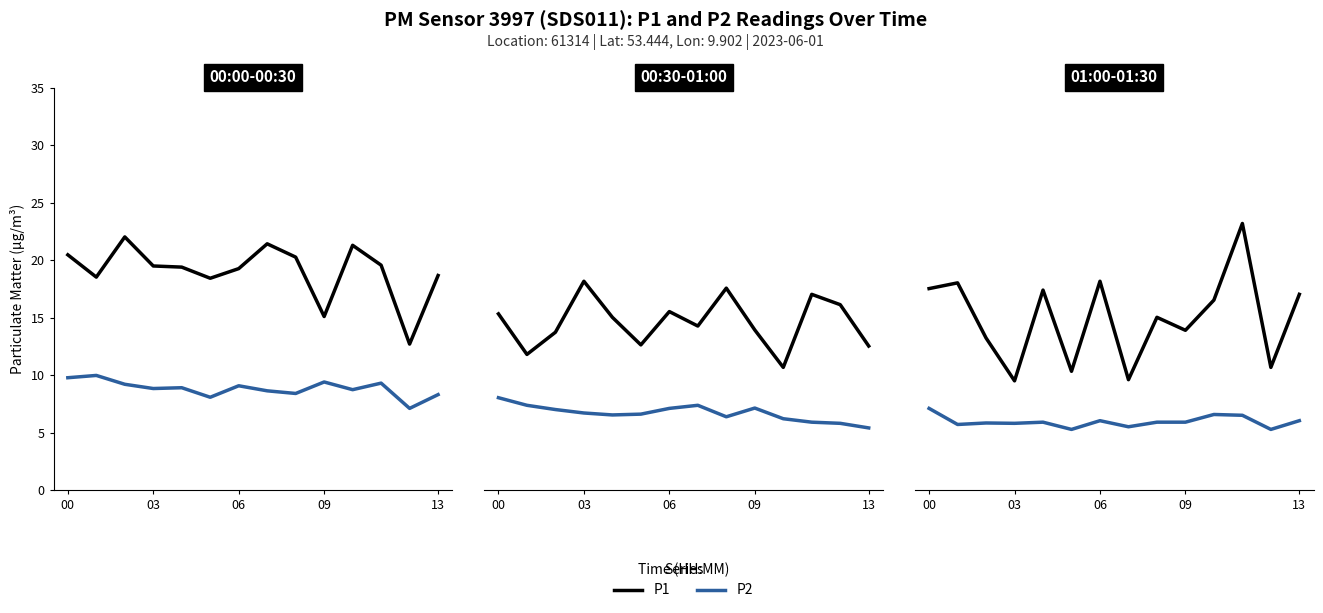

What is the difference between the maximum and second lowest values in the P2 series?

1.8